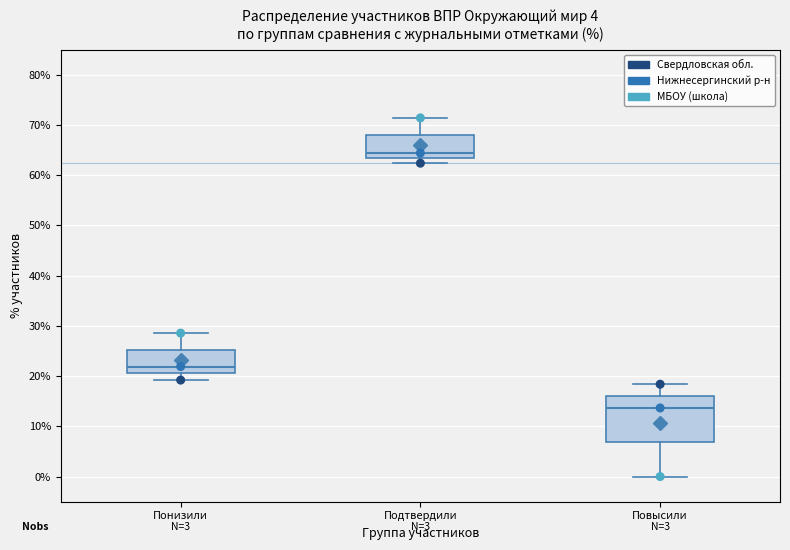

Where does the upper whisker of the box for Повысили end on the y-axis? The values are not printed on the chart, so give them approximately, as read against the axis.

18